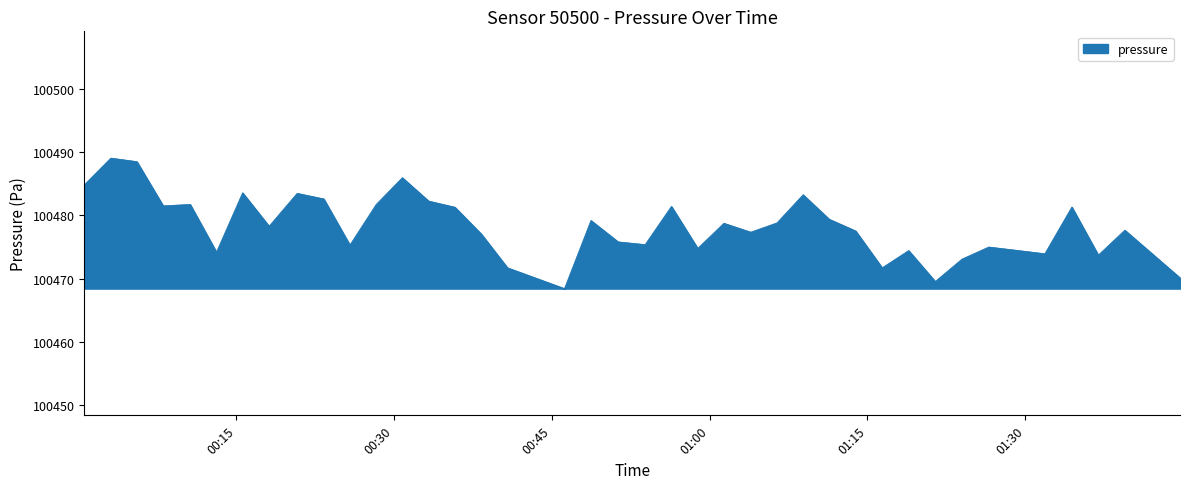

What is the difference between the maximum and minimum values?

20.6